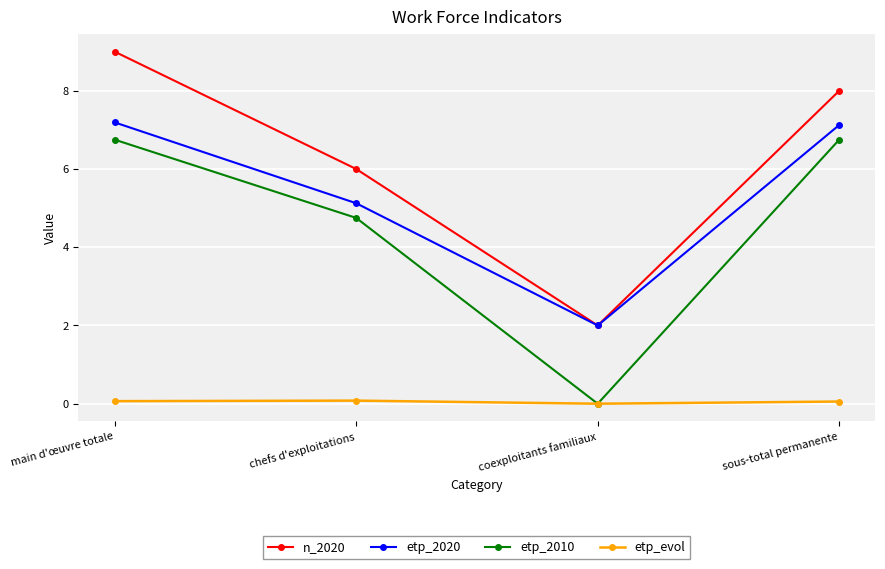

What are all the series names shown in the legend?

n_2020, etp_2020, etp_2010, etp_evol